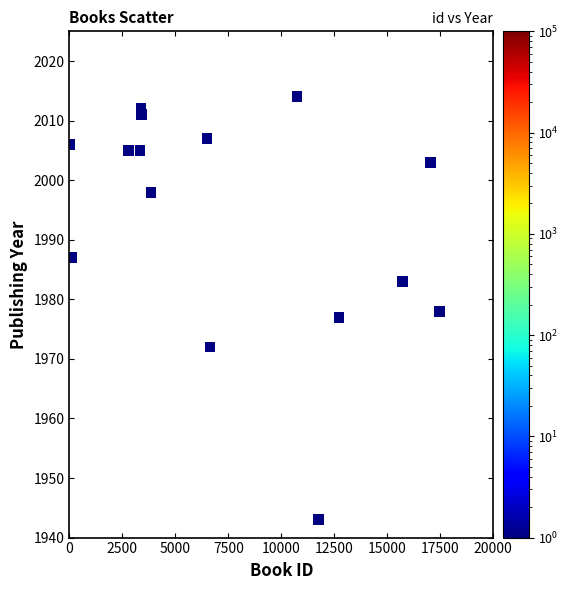

What is the range of X values (max minus min)?

17457